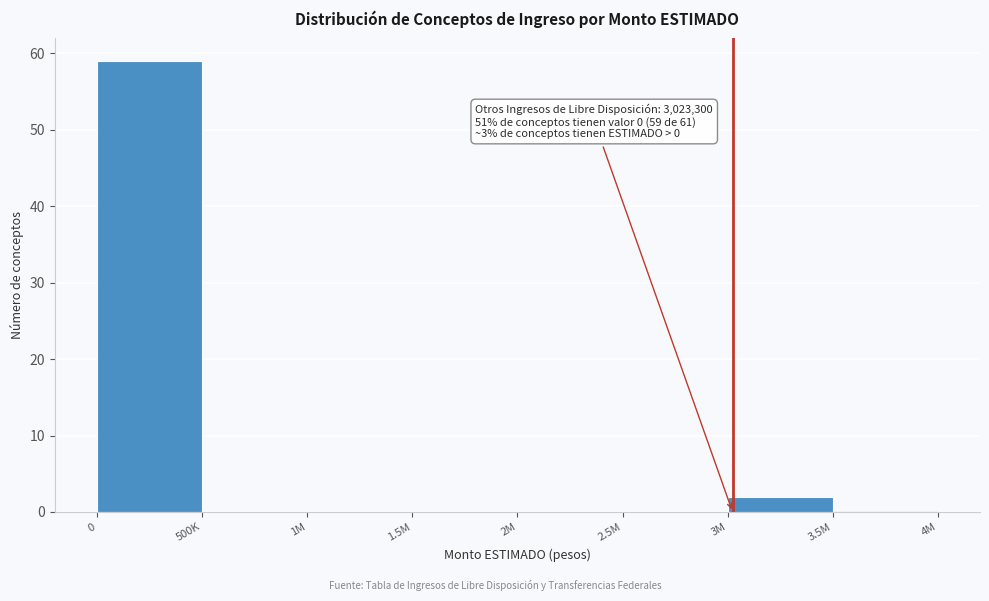

Reading left to right, list all the values displayed in this chart.

0=59	500K=0	1M=0	1.5M=0	2M=0	2.5M=0	3M=2	3.5M=0